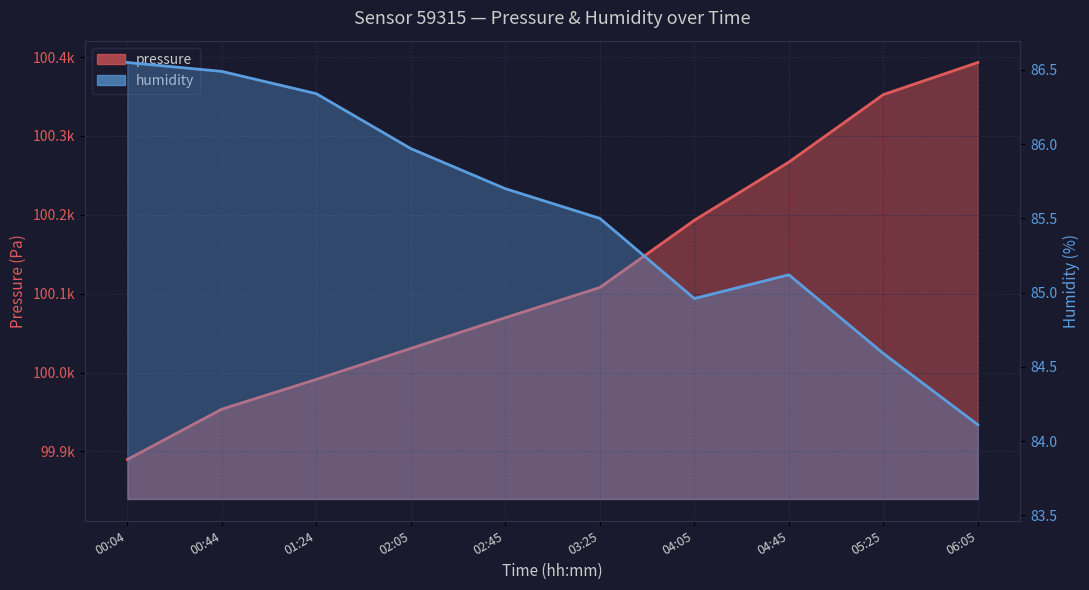

What is the difference between the second highest and second lowest values in the humidity series?

1.9